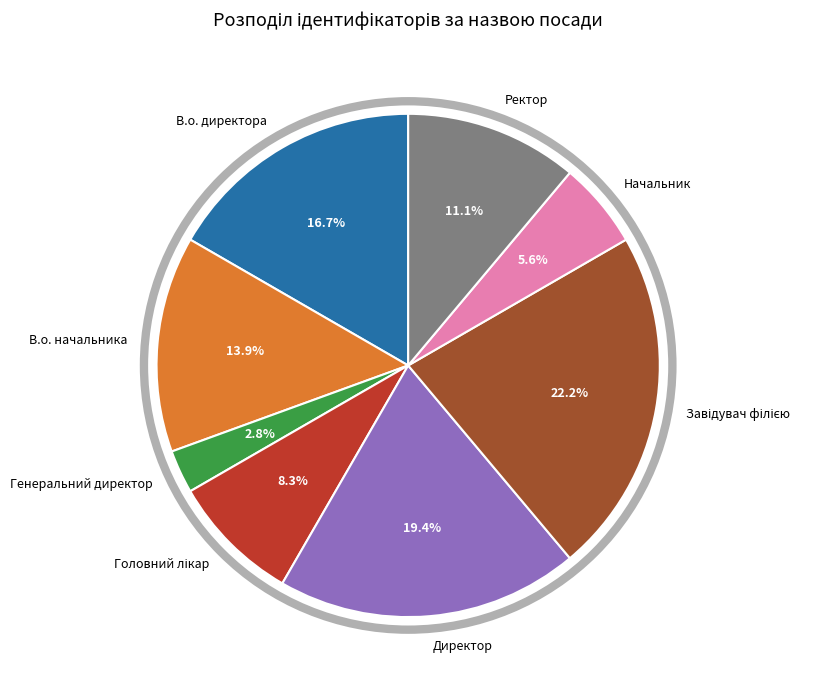

To the nearest percent, what is the difference between the Генеральний директор and В.о. начальника slice percentages?

11%